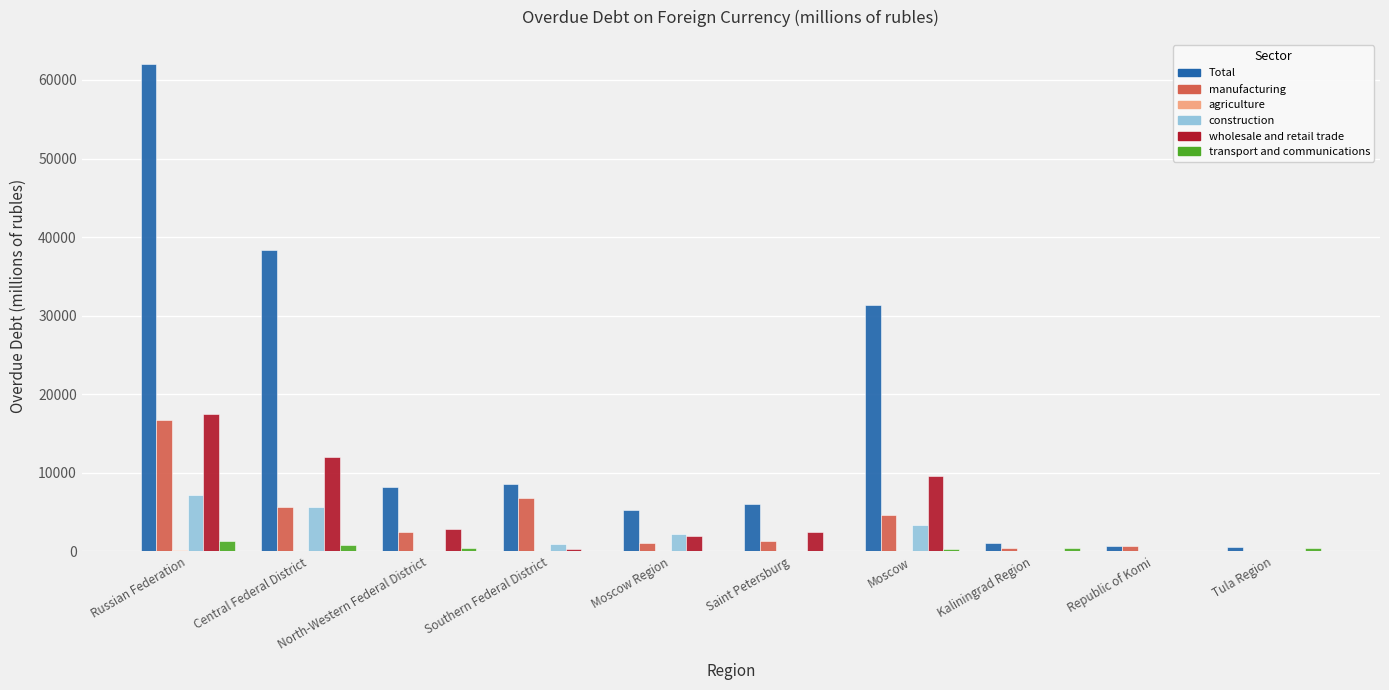

At which label does manufacturing reach its peak?

Russian Federation